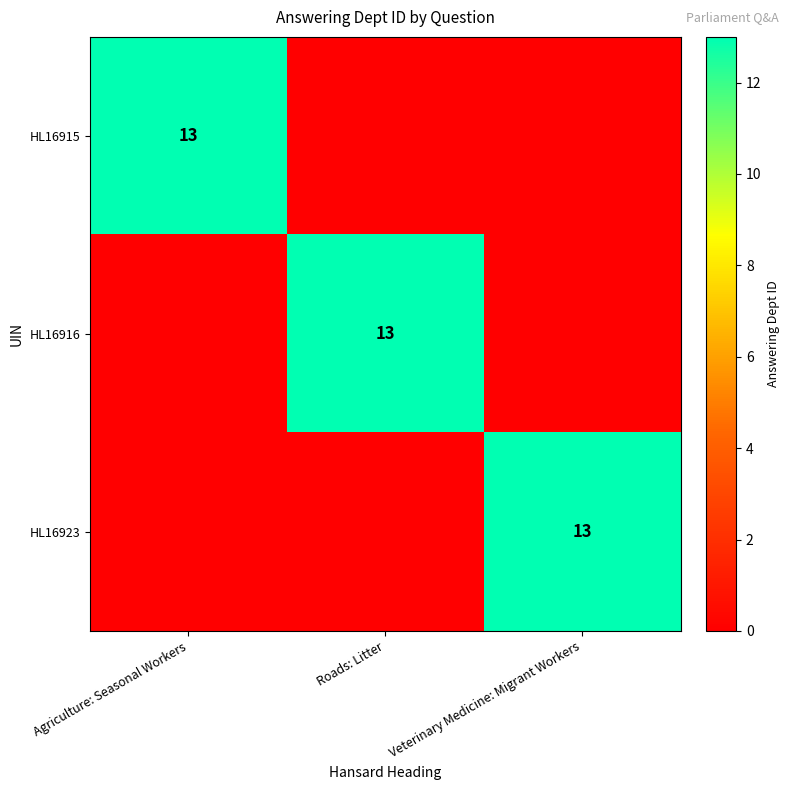

The value of HL16915 at Agriculture: Seasonal Workers is 23. True or false?

False